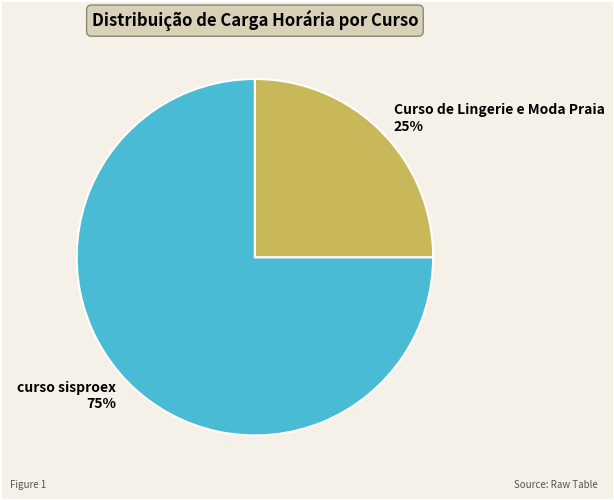

The Curso de Lingerie e Moda Praia slice represents 37% of the pie. True or false?

False